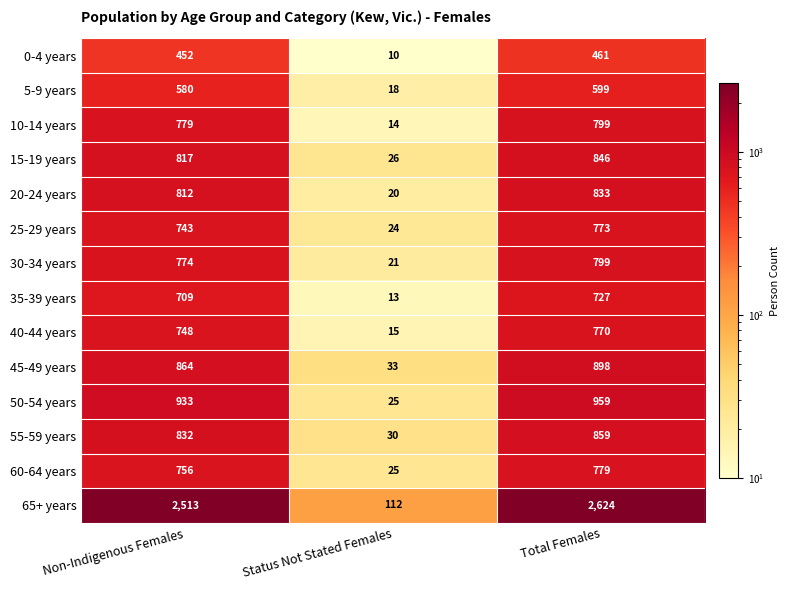

What is the average value of the 5-9 years series?

399